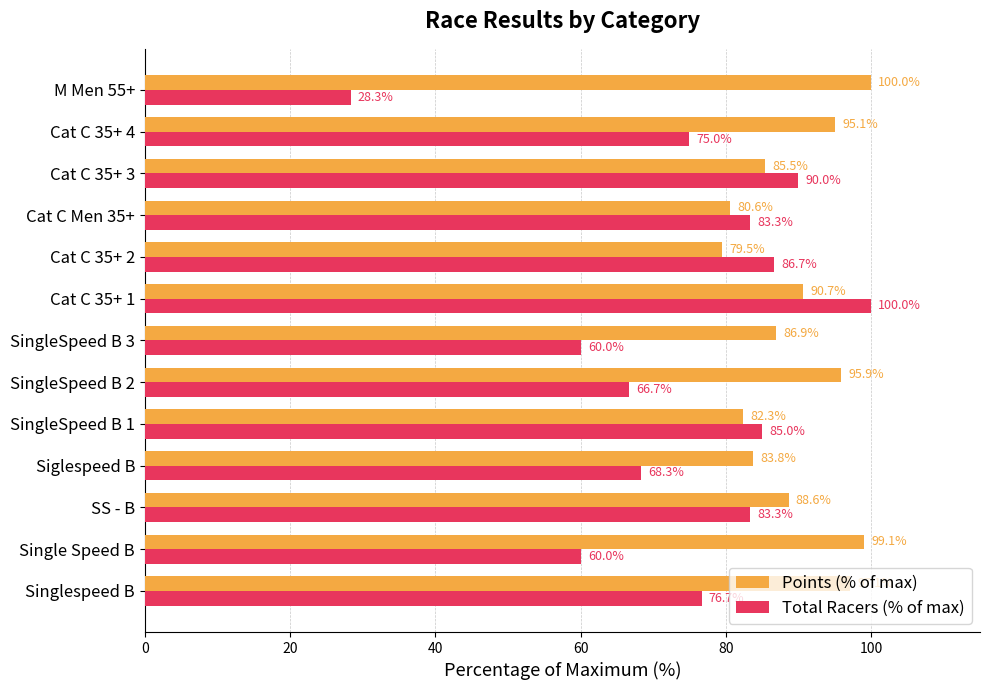

Which series has the widest spread of values?

Total Racers (% of max)